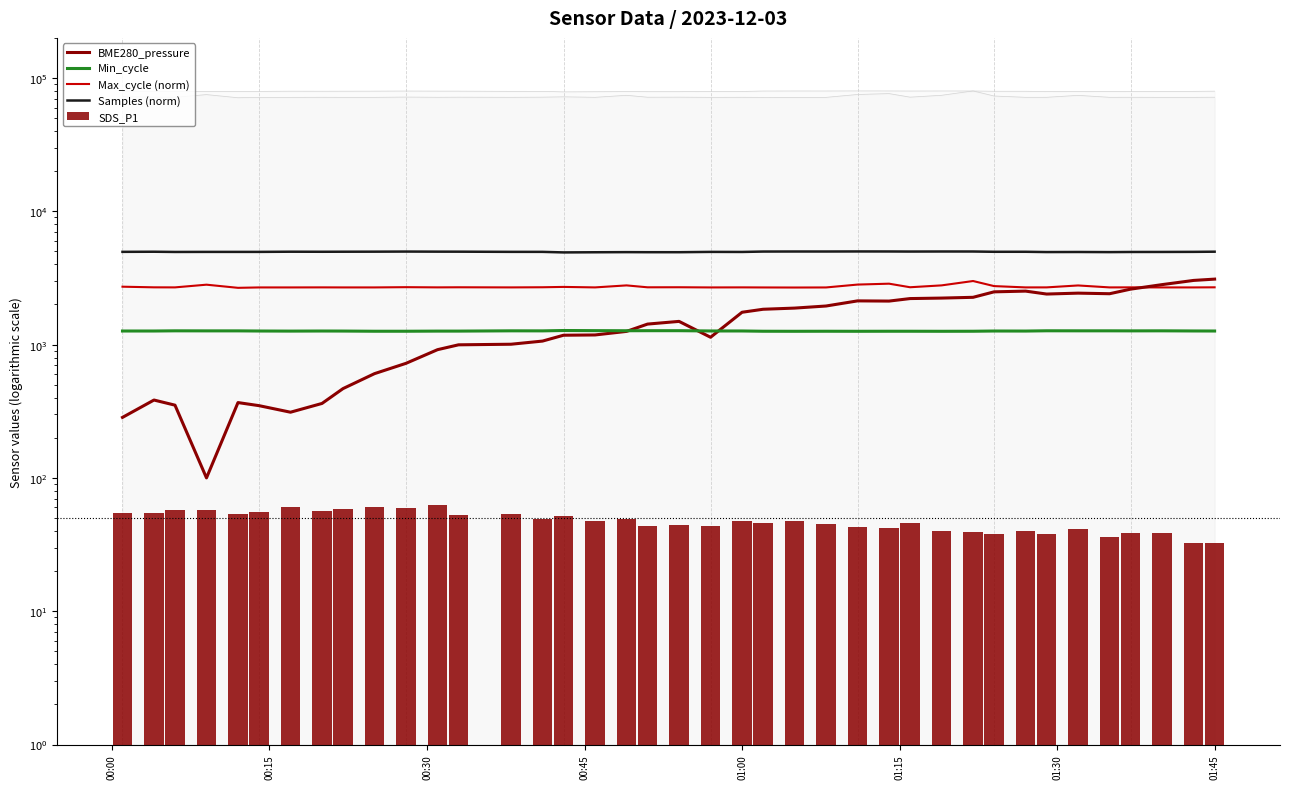

Which series has the widest spread of values?

BME280_pressure